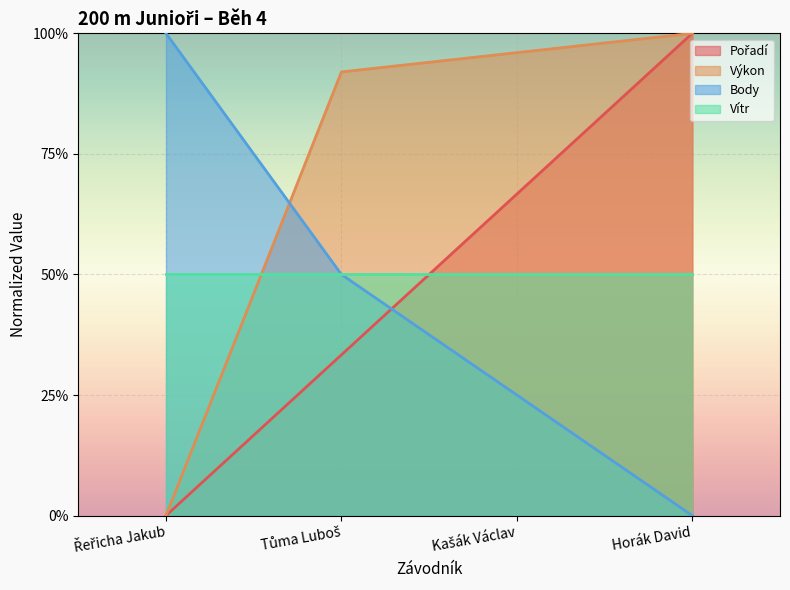

At which category is the sum across all series the highest?

Horák David